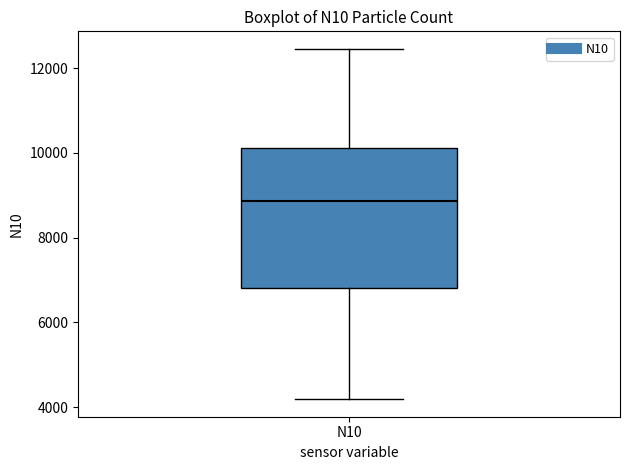

Read this box plot against the y-axis: the position of the median line, the range covered by the box, and the ends of both whiskers. The values are not printed on the chart, so give them approximately, as read against the axis.

median 8800, box 6800 to 10200, whiskers 4200 to 12400